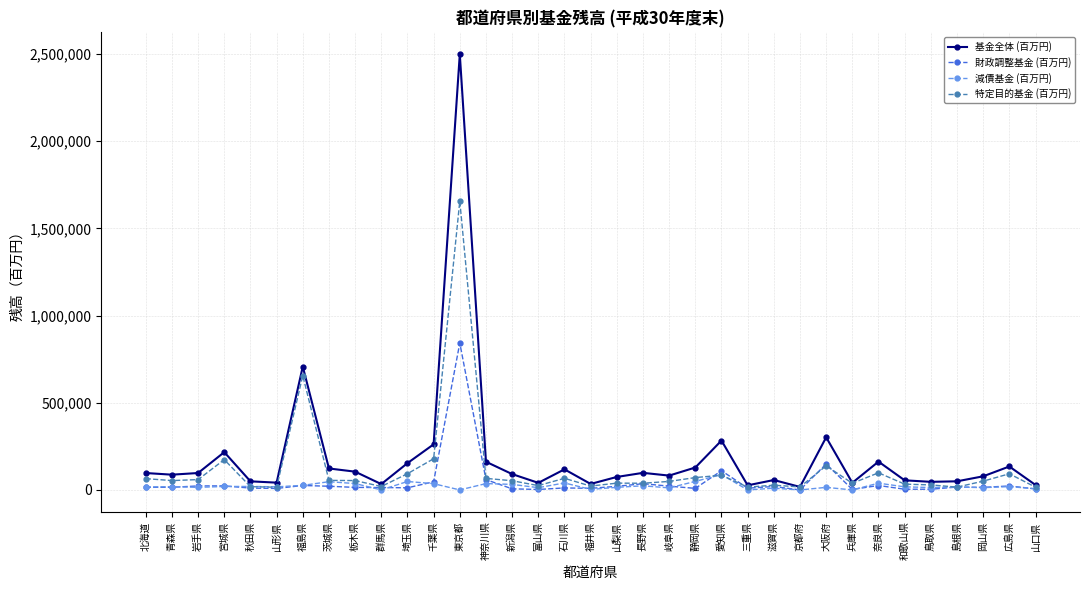

List the series in order of their peak value, highest first.

基金全体 (百万円), 特定目的基金 (百万円), 財政調整基金 (百万円), 減債基金 (百万円)